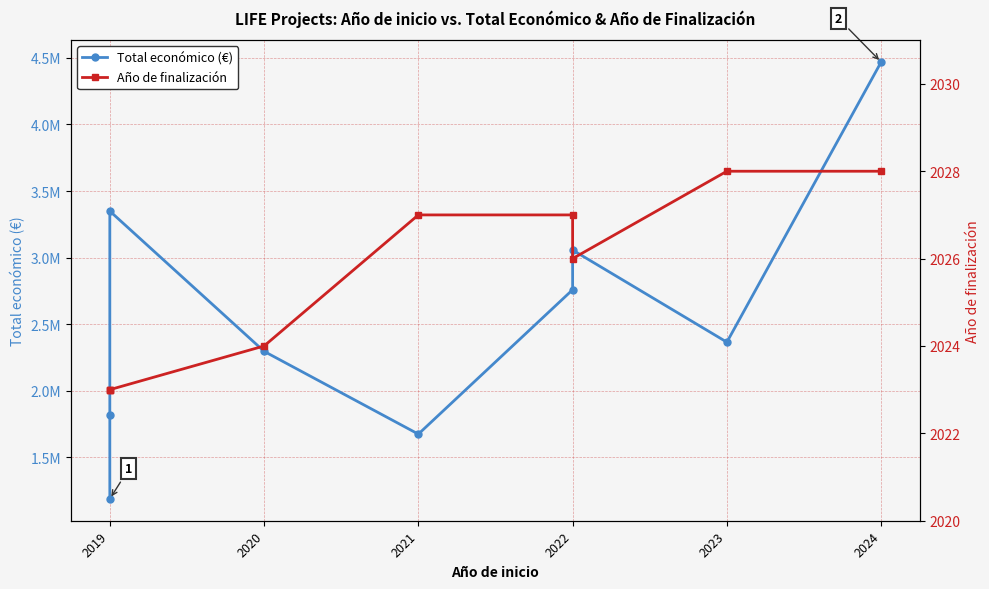

What is the value of the Total económico (€) point at the 4th from the left?

2296643